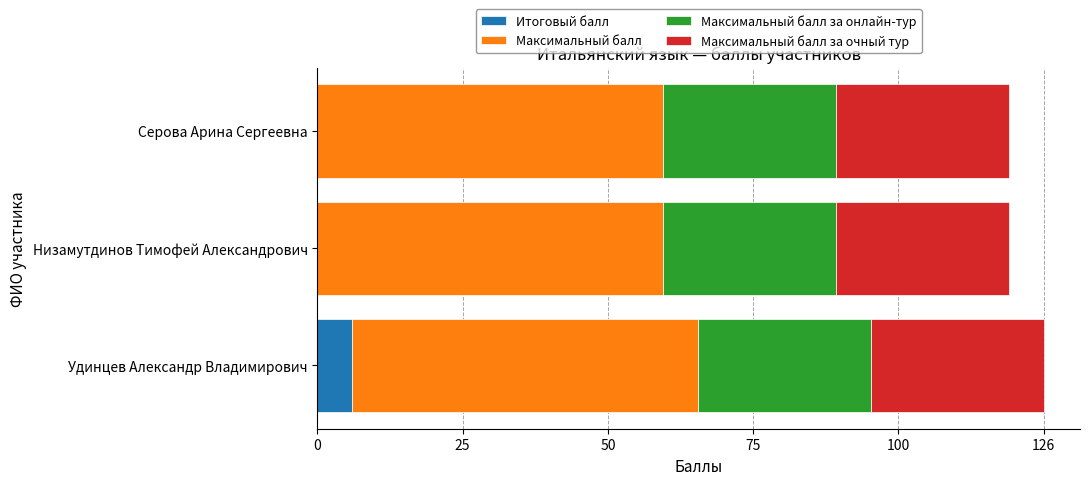

What is the total value across all series at Серова Арина Сергеевна?

120